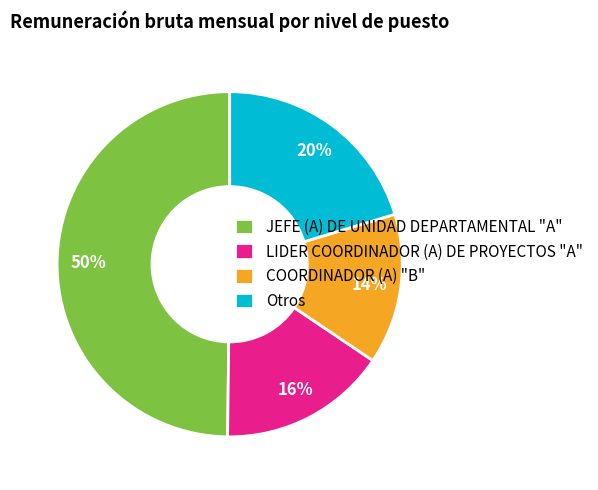

Do JEFE (A) DE UNIDAD DEPARTAMENTAL "A" and Otros together represent more than half of the pie?

Yes